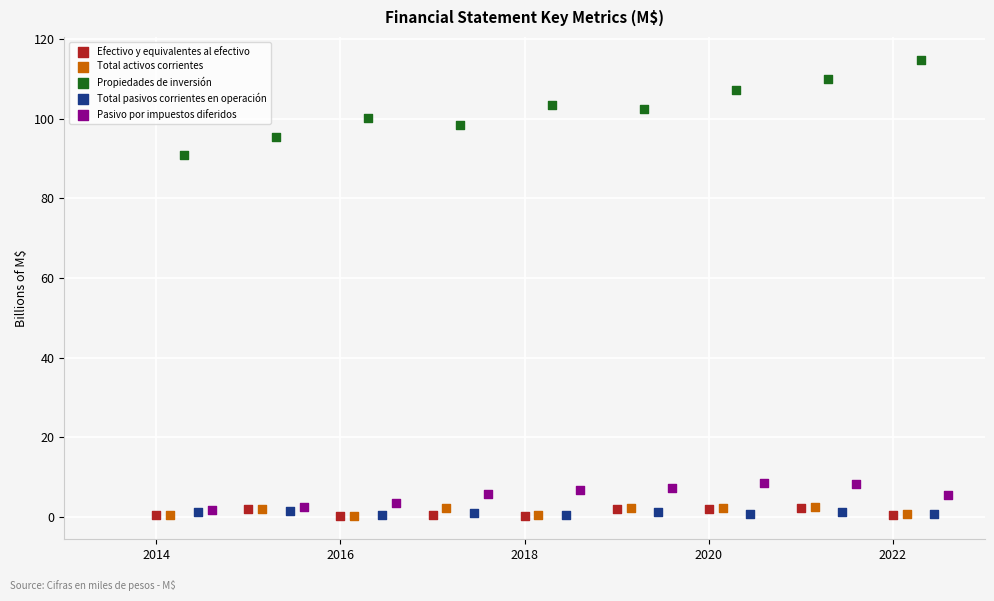

Which series has the widest spread of Y values?

Propiedades de inversión